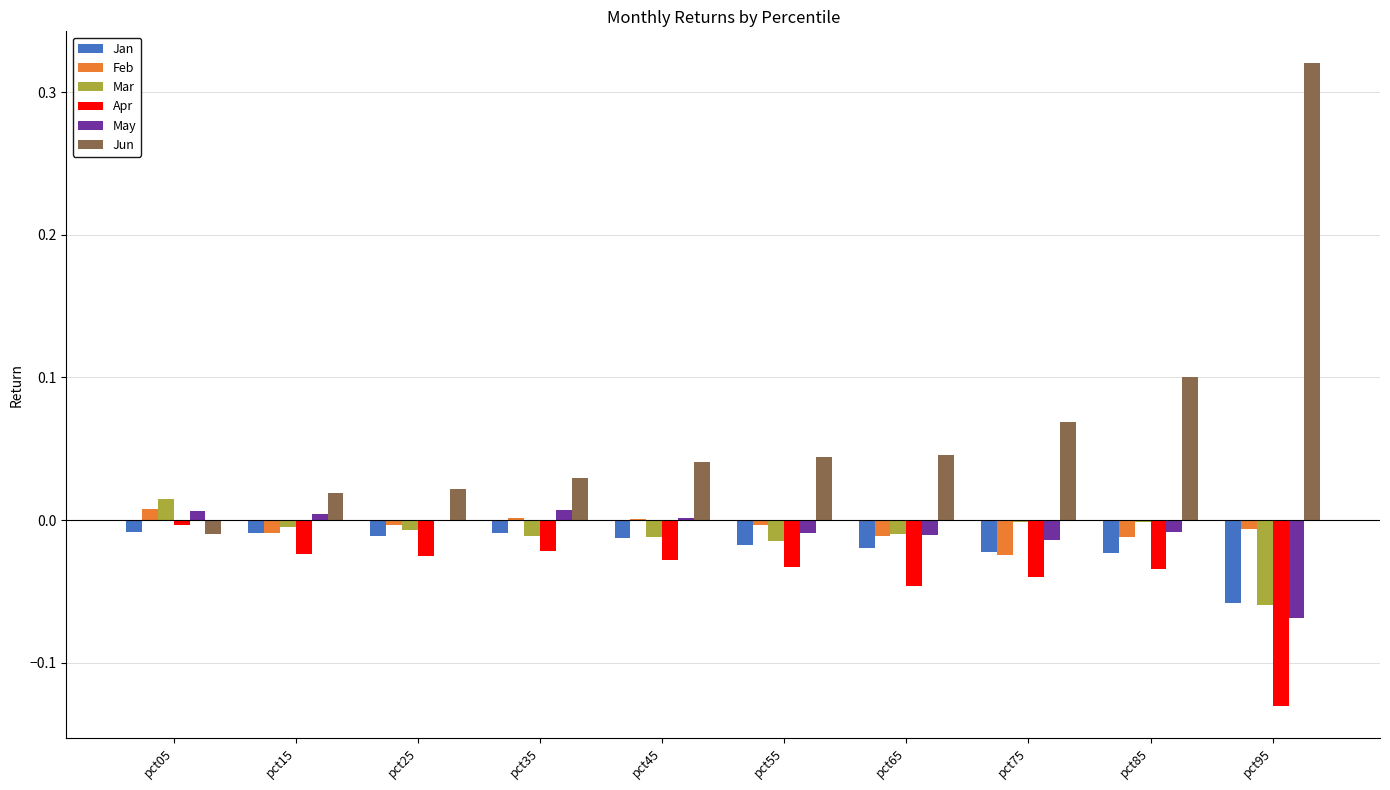

How many values in the Jun series exceed 0?

9